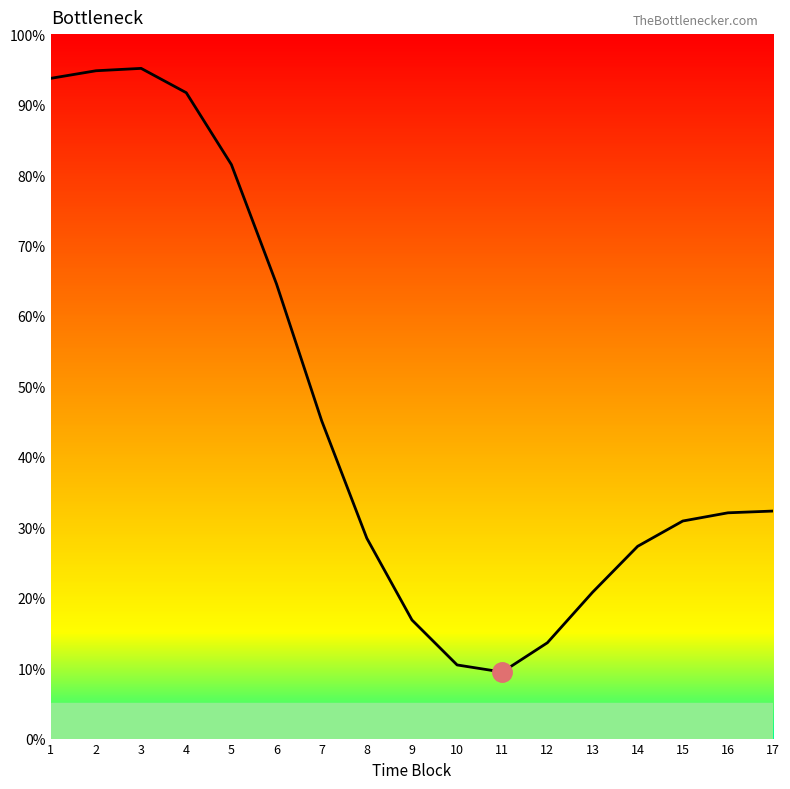

How many data points are less than 32?

8